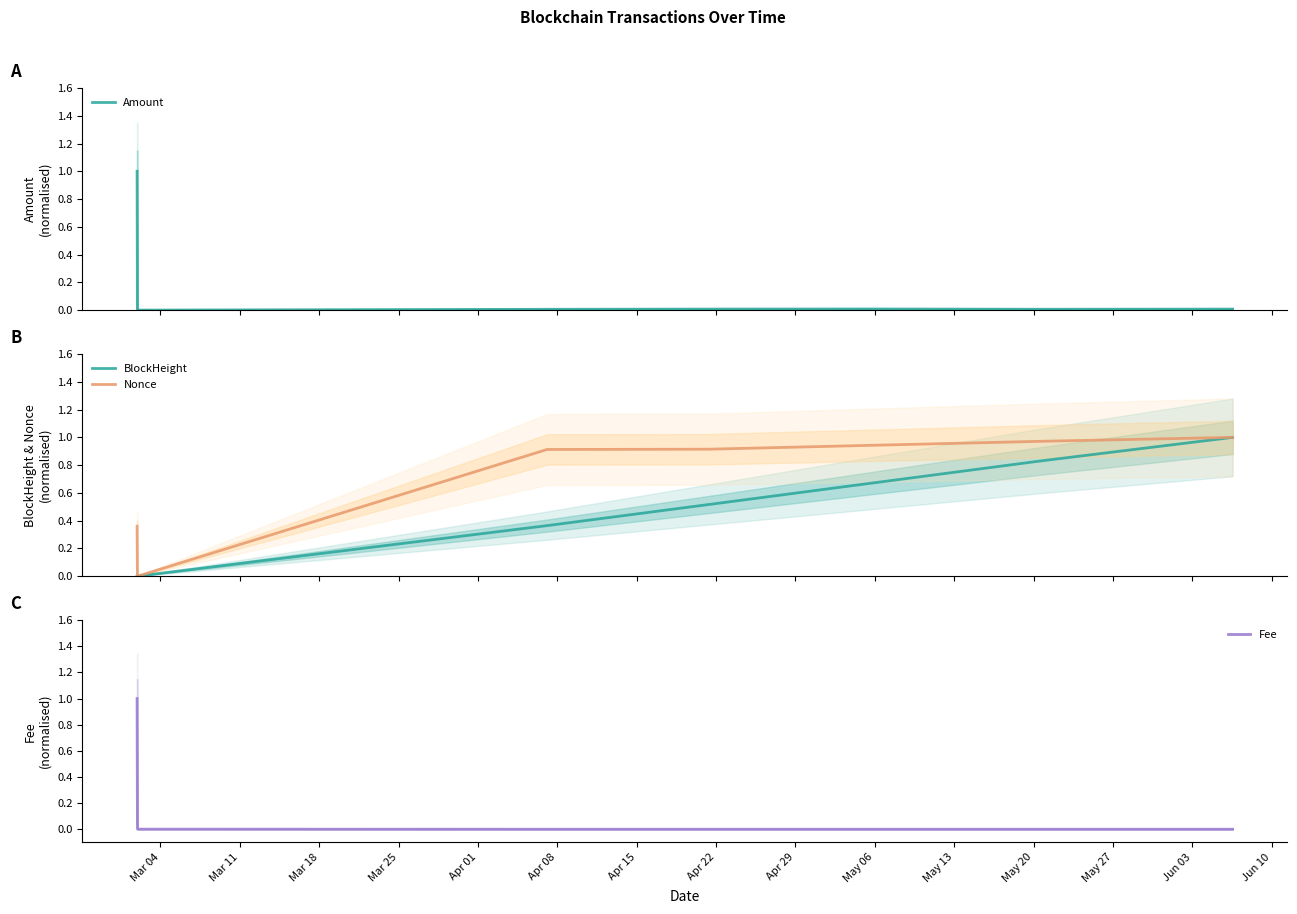

The value of Amount at Apr 15 is 0.0. True or false?

False